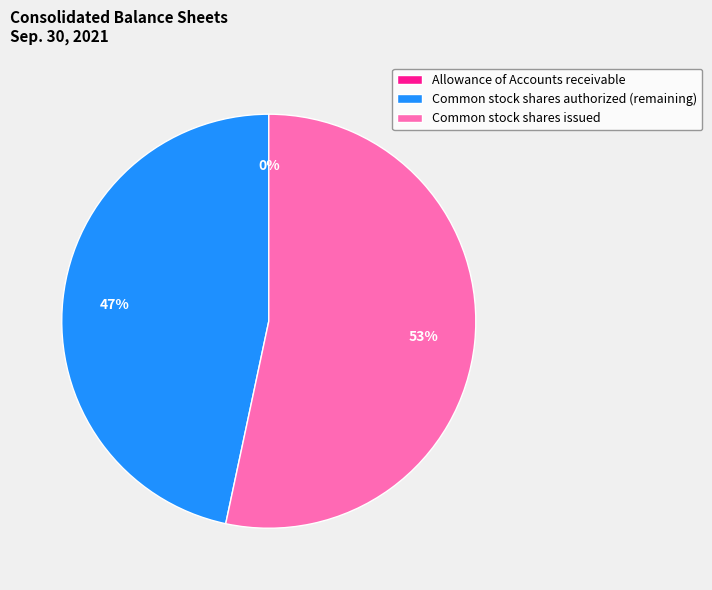

True or false: Common stock shares authorized (remaining) accounts for 52% of the total.

False